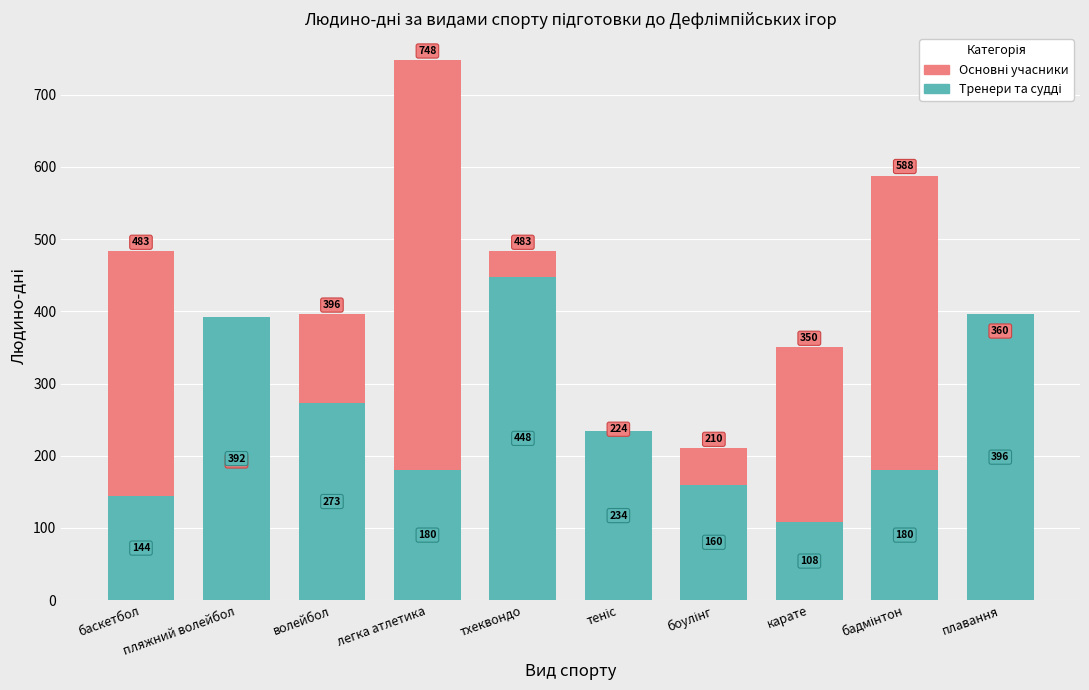

Reading left to right, what are all the values shown in this chart?

Основні учасники: 483	180	396	748	483	224	210	350	588	360
Тренери та судді: 144	392	273	180	448	234	160	108	180	396